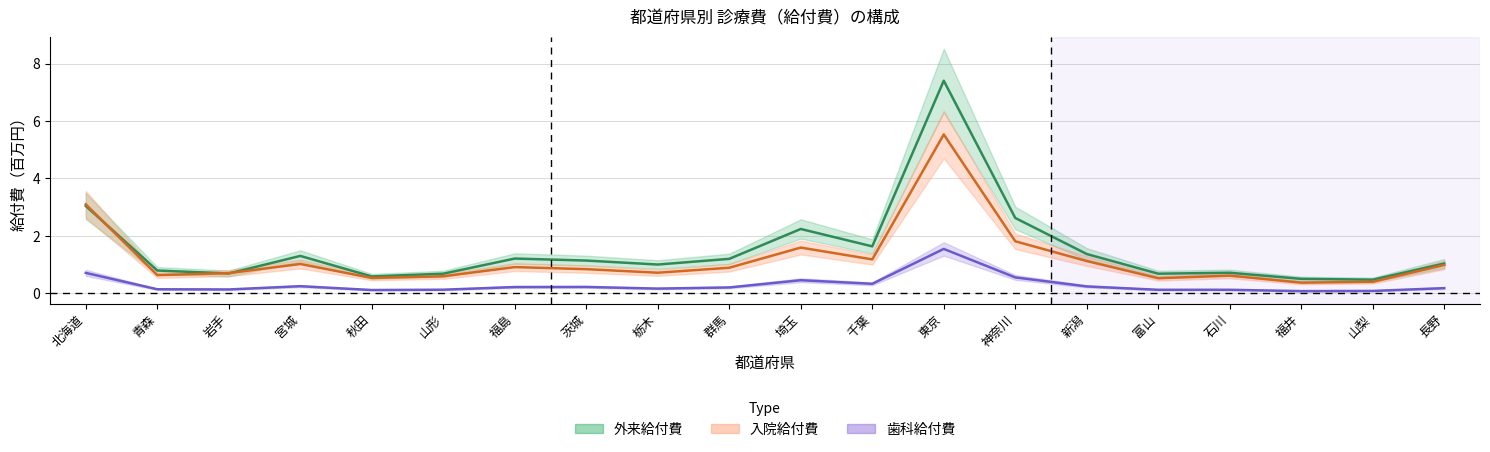

Reading right to left, extract all data points from this chart.

外来給付費(千円): 長野=1.0	山梨=0.5	福井=0.5	石川=0.7	富山=0.7	新潟=1.4	神奈川=2.6	東京=7.4	千葉=1.6	埼玉=2.2	群馬=1.2	栃木=1.0	茨城=1.1	福島=1.2	山形=0.7	秋田=0.6	宮城=1.3	岩手=0.7	青森=0.8	北海道=3.0
入院給付費(千円): 長野=1.0	山梨=0.4	福井=0.4	石川=0.6	富山=0.5	新潟=1.1	神奈川=1.8	東京=5.5	千葉=1.2	埼玉=1.6	群馬=0.9	栃木=0.7	茨城=0.8	福島=0.9	山形=0.6	秋田=0.5	宮城=1.0	岩手=0.7	青森=0.6	北海道=3.1
歯科給付費(千円): 長野=0.2	山梨=0.1	福井=0.1	石川=0.1	富山=0.1	新潟=0.2	神奈川=0.6	東京=1.5	千葉=0.3	埼玉=0.5	群馬=0.2	栃木=0.2	茨城=0.2	福島=0.2	山形=0.1	秋田=0.1	宮城=0.2	岩手=0.1	青森=0.1	北海道=0.7